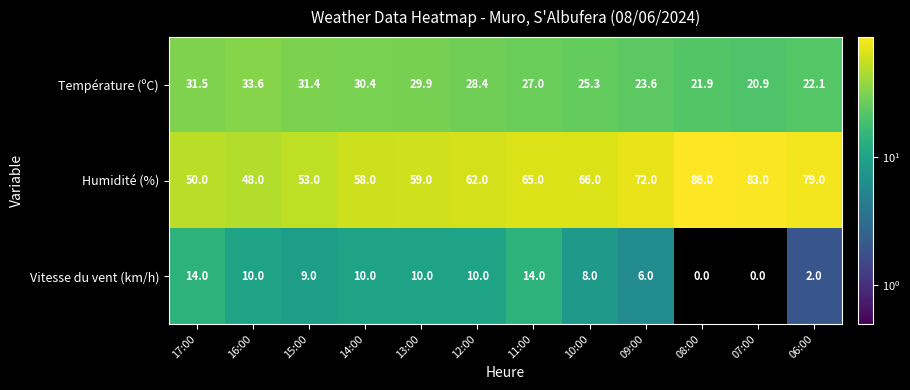

Read the Humidité (%) value at 10:00.

66.0